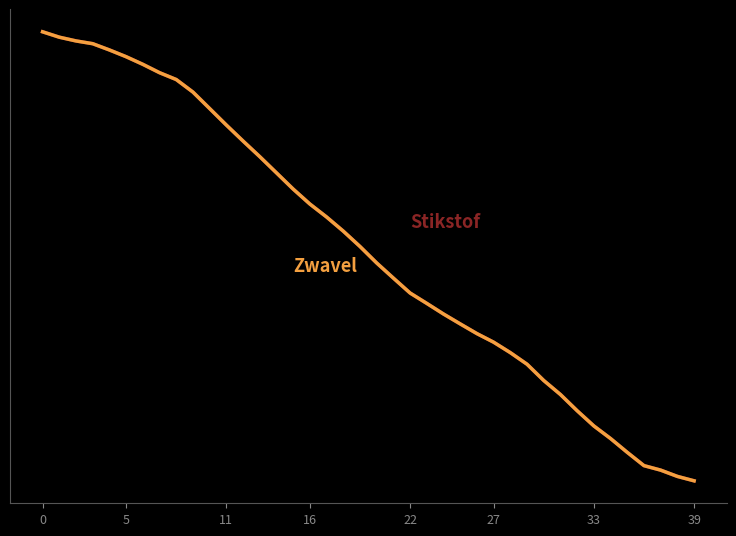

Is it true that Stikstof equals 21912559.6 at 33?

True